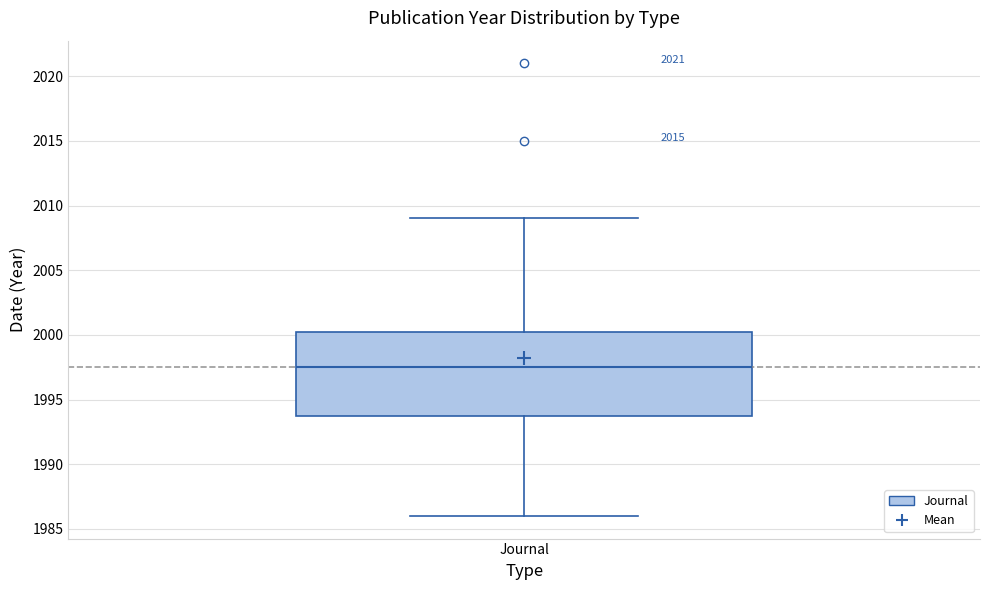

Where does the upper whisker of the box for Journal end on the y-axis? The values are not printed on the chart, so give them approximately, as read against the axis.

2009.0